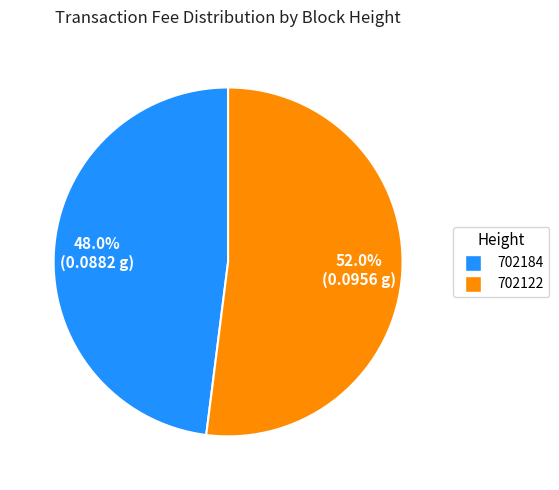

Combined, what portion of the pie is 702184 and 702122?

100.0%